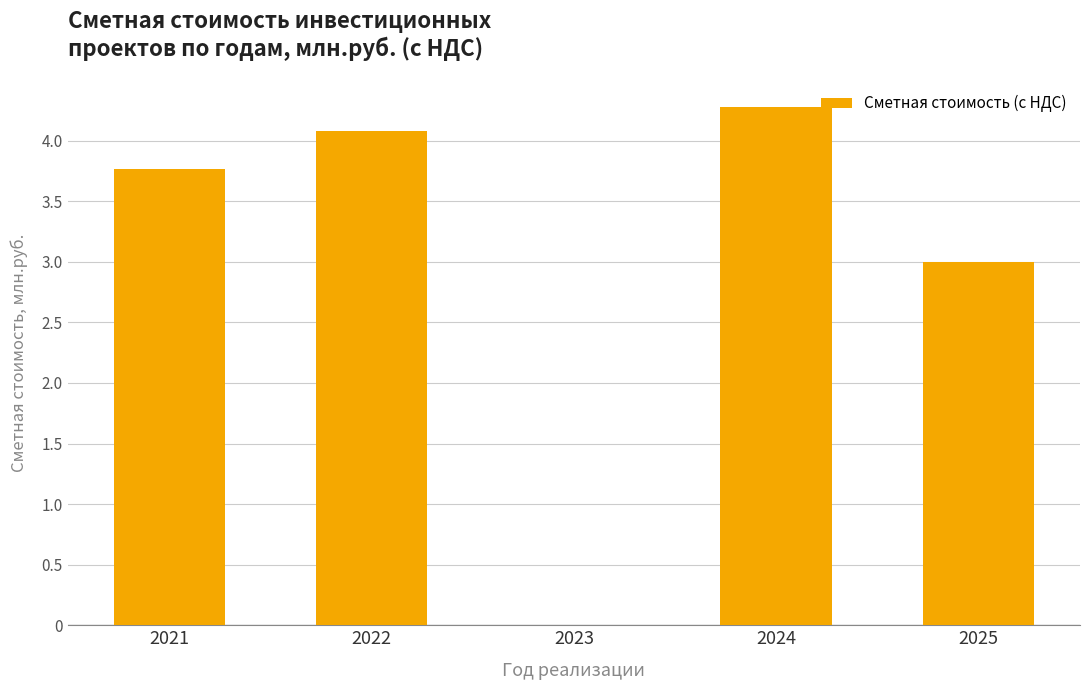

Count the number of categories in the chart.

5